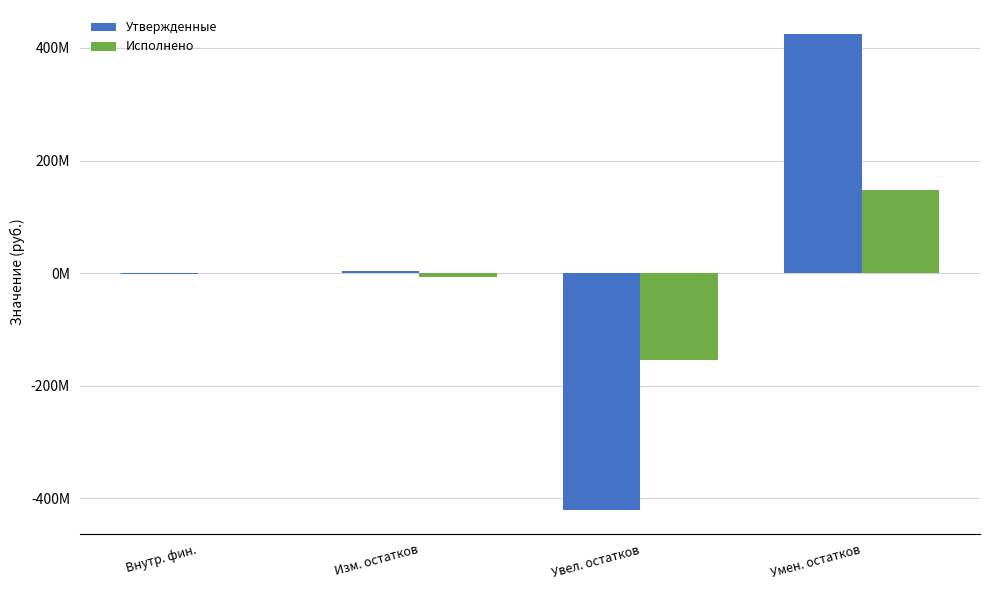

What position from the left is Увел. остатков?

3